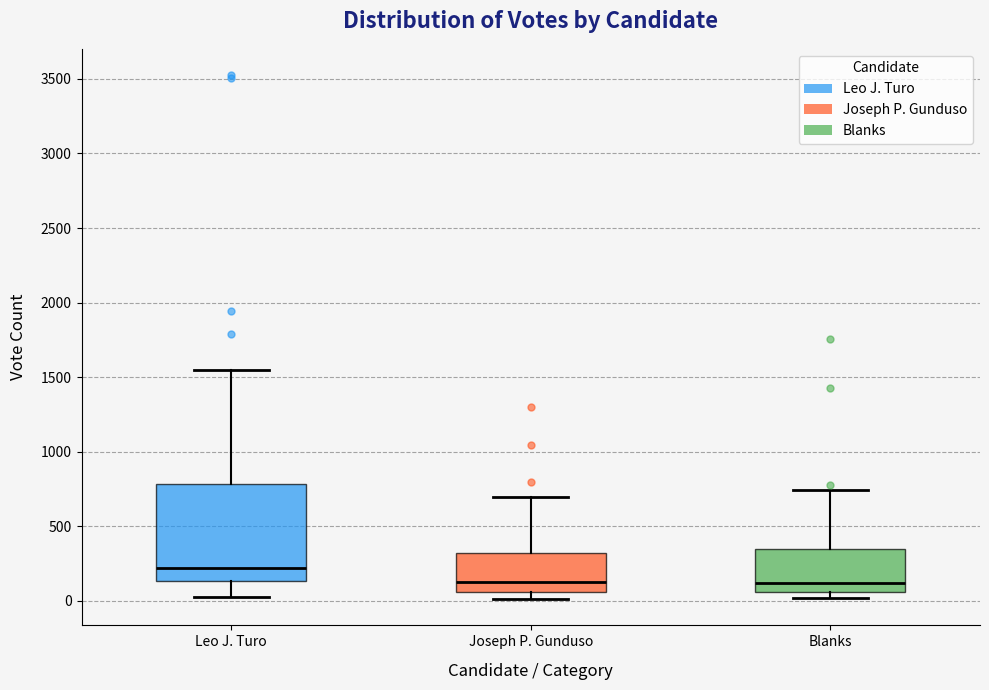

Reading left to right, transcribe this box plot: for each box, give where its median line is, the range the box spans, and where its two whiskers end, as read against the y-axis. The values are not printed on the chart, so give them approximately, as read against the axis.

Leo J. Turo: median 200, box 150 to 800, whiskers 50 to 1550
Joseph P. Gunduso: median 150, box 50 to 300, whiskers 0 to 700
Blanks: median 100, box 50 to 350, whiskers 0 to 750